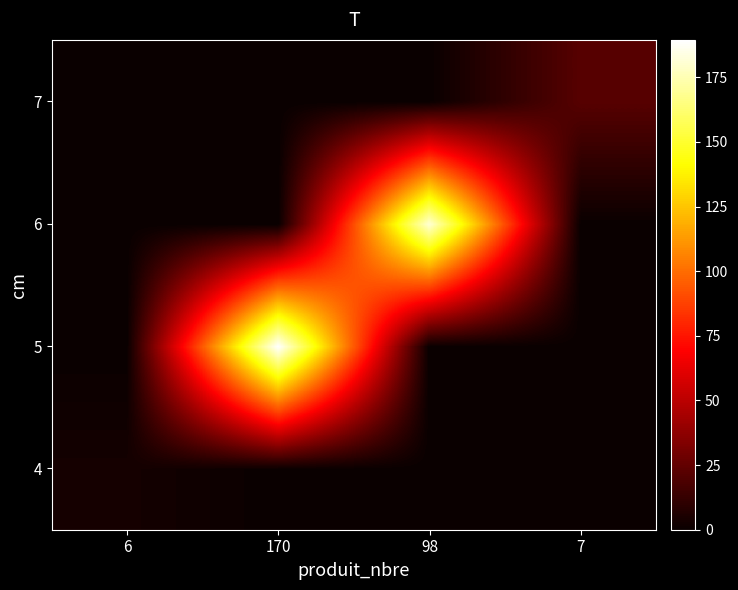

Reading right to left, list all the values displayed in this chart.

4: 7=0.0	98=0.0	170=0.0	6=3.3
5: 7=0.0	98=0.0	170=189.5	6=0.0
6: 7=0.0	98=181.2	170=0.0	6=0.0
7: 7=21.9	98=0.0	170=0.0	6=0.0